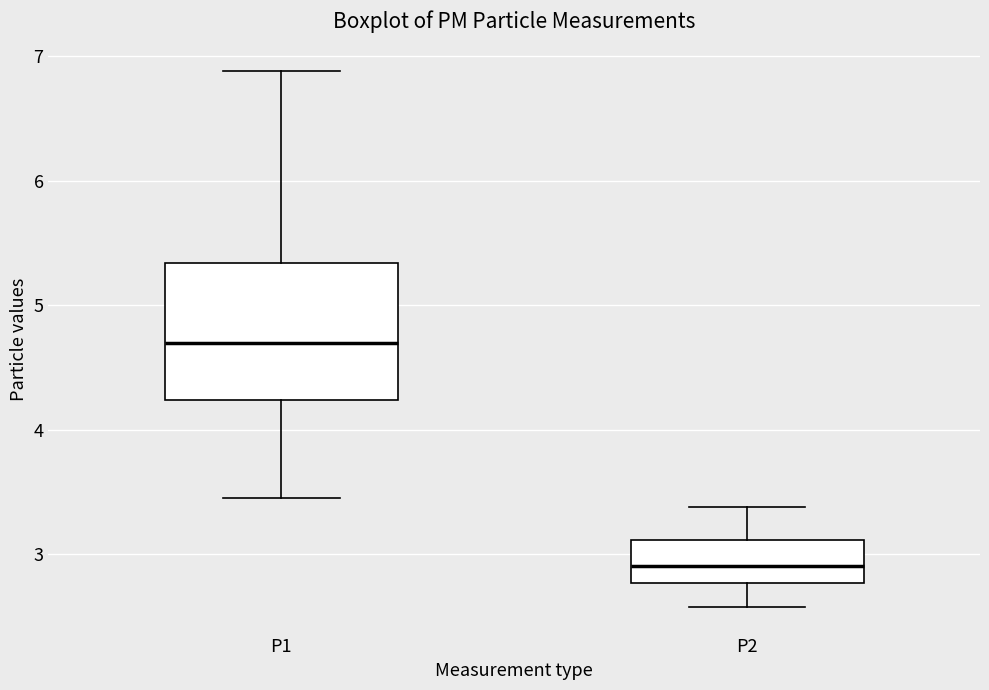

Which box's median line is the highest?

P1